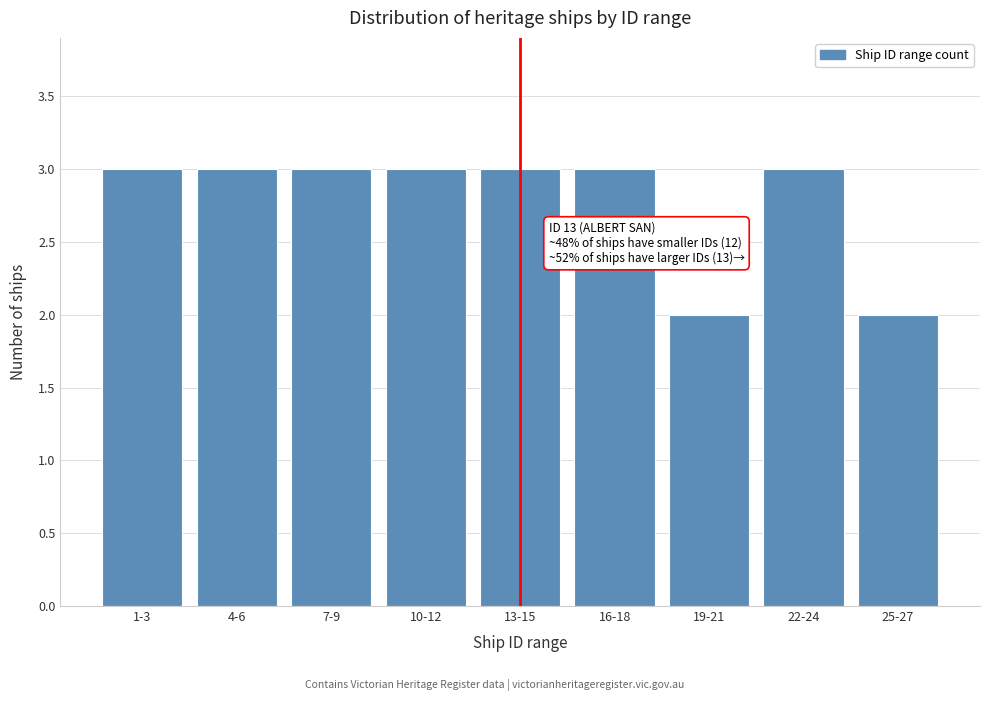

Reading right to left, what are all the values shown in this chart?

25-27=2	22-24=3	19-21=2	16-18=3	13-15=3	10-12=3	7-9=3	4-6=3	1-3=3